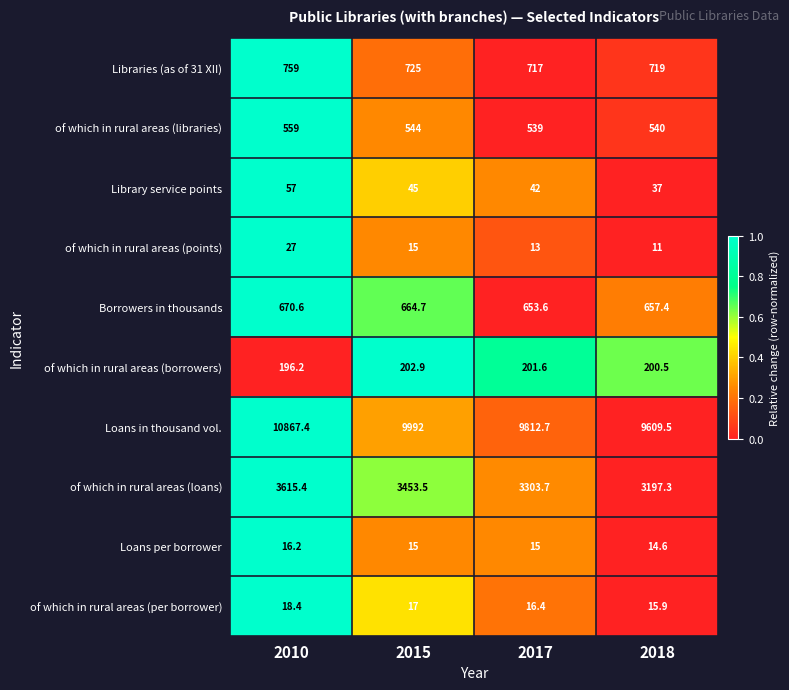

The value of Libraries (as of 31 XII) at 2015 is 1267.3. True or false?

False